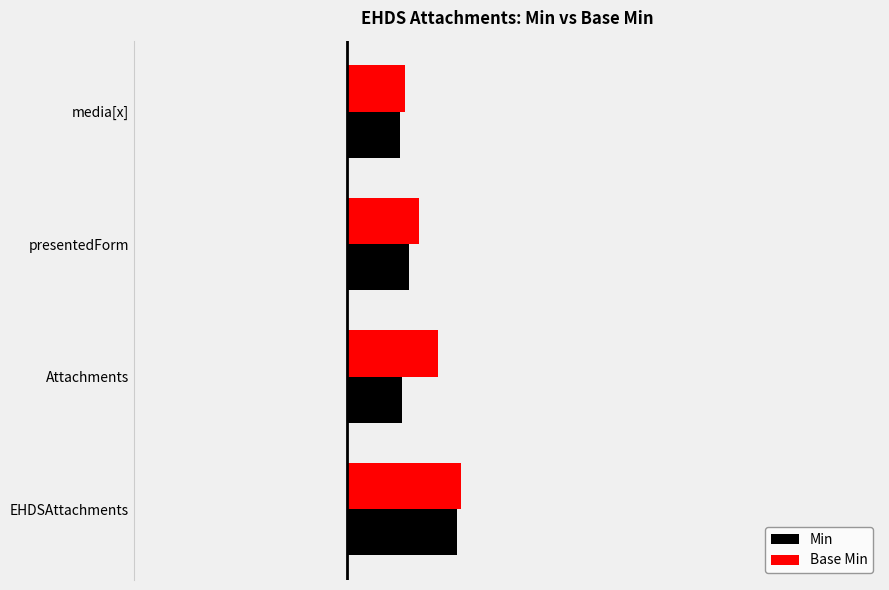

Are the bars grouped side by side (vs. stacked)?

Yes